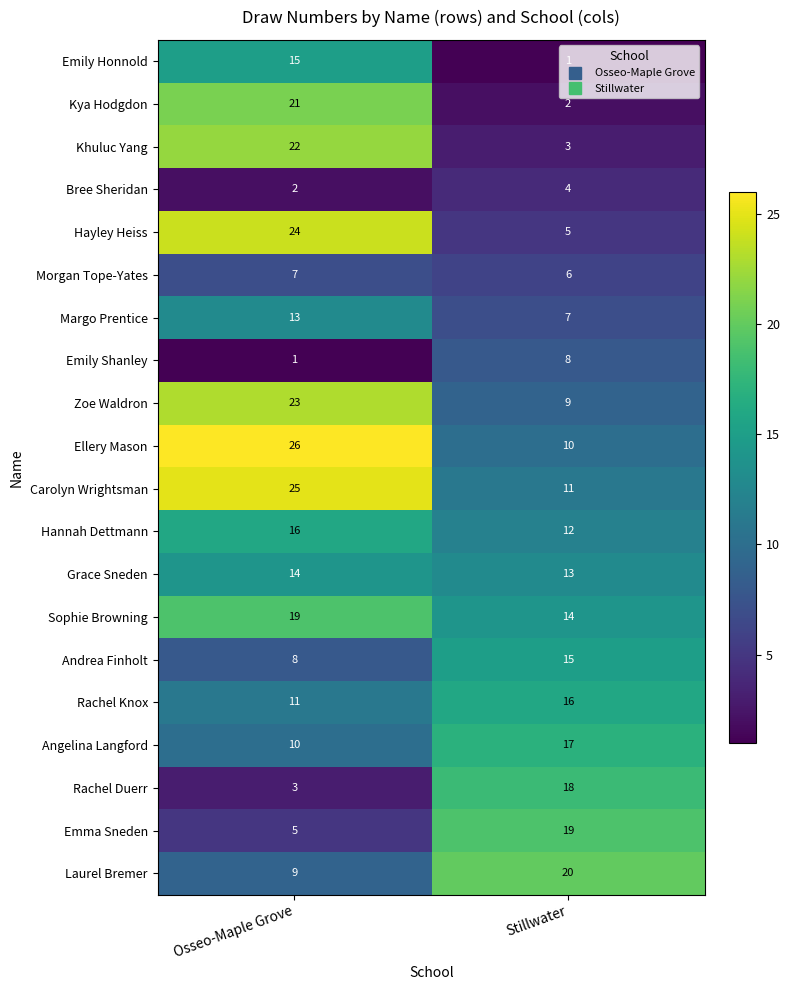

Is it true that Ellery Mason equals 10 at Stillwater?

True